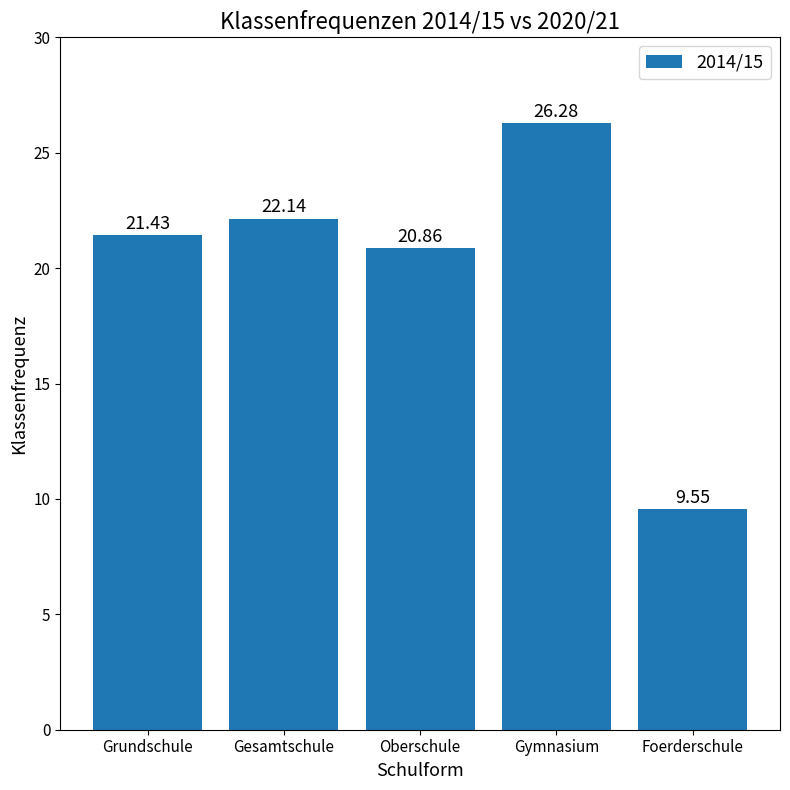

The value at Gesamtschule is 22.1. True or false?

True